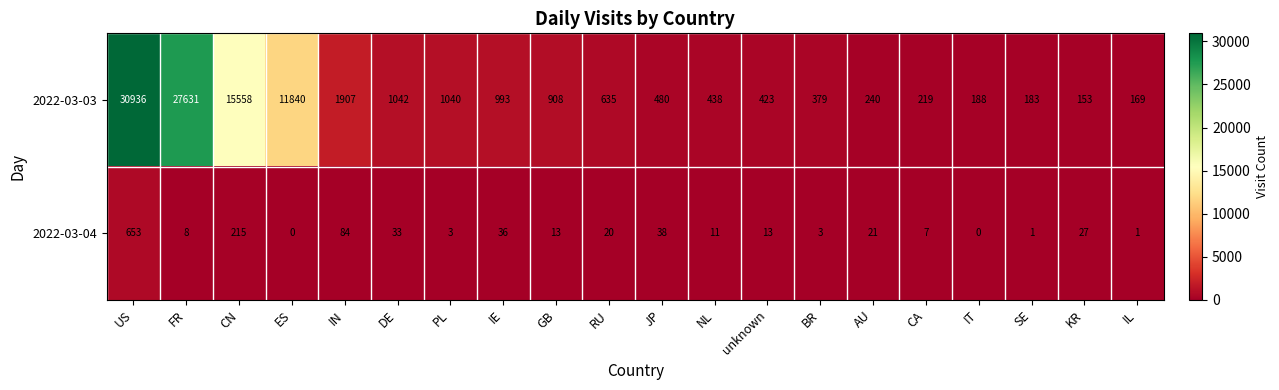

What is the total value across all series at GB?

921